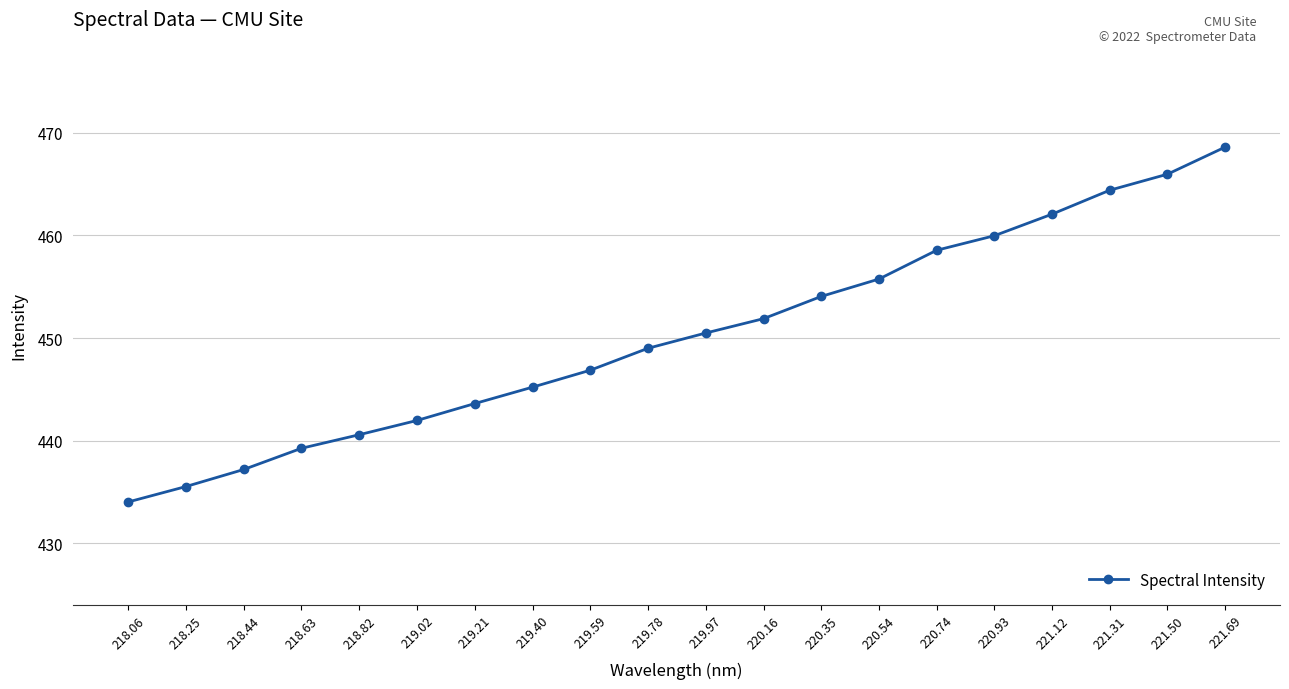

Reading left to right, extract all data points from this chart.

434.0	435.5	437.2	439.3	440.6	442.0	443.6	445.2	446.9	449.0	450.5	451.9	454.1	455.7	458.6	460.0	462.1	464.4	466.0	468.6